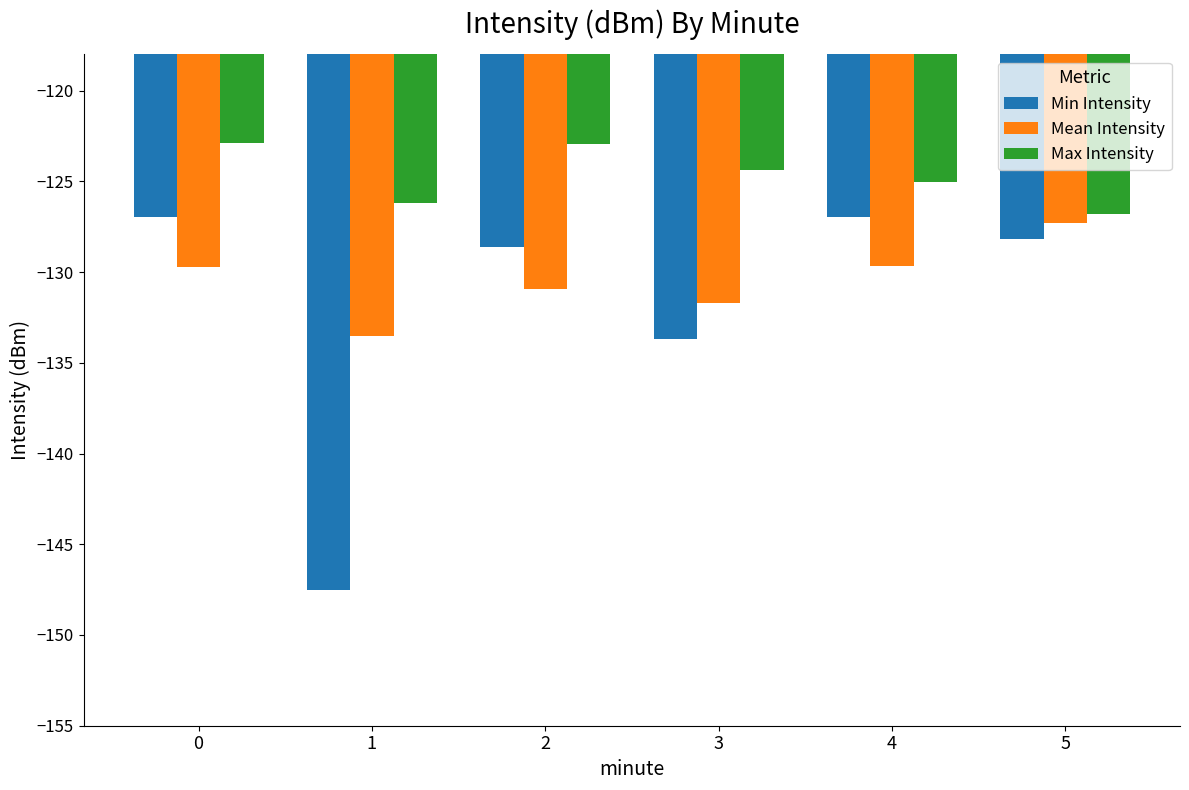

What are all the series names shown in the legend?

Min Intensity, Mean Intensity, Max Intensity